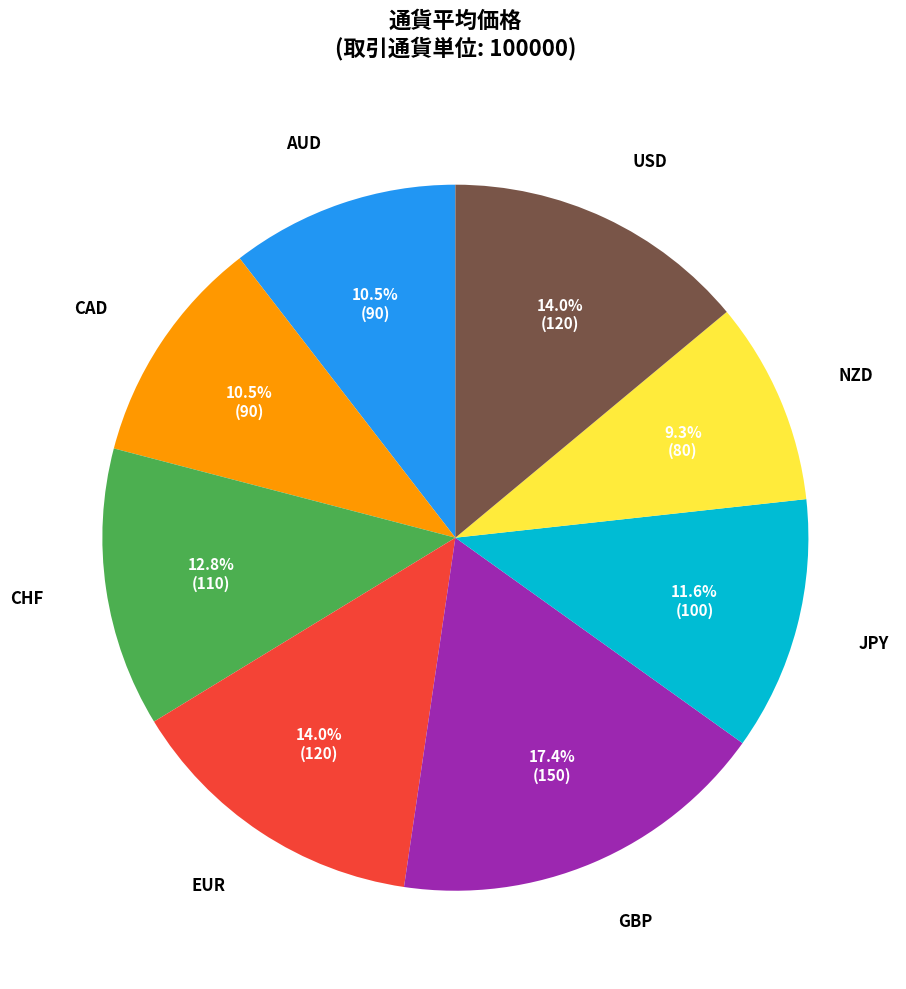

Is there a majority slice in this chart?

No